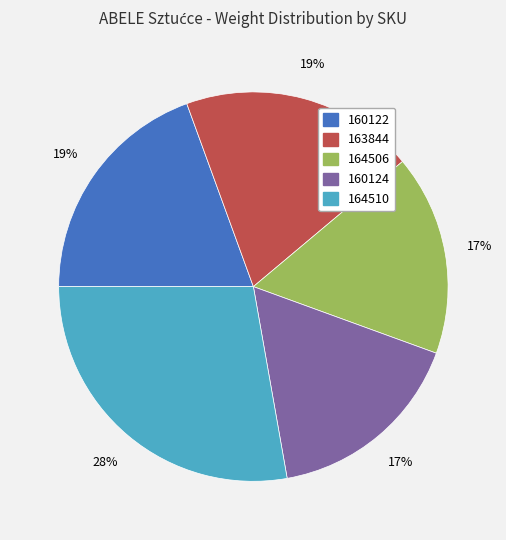

Is there a majority slice in this chart?

No